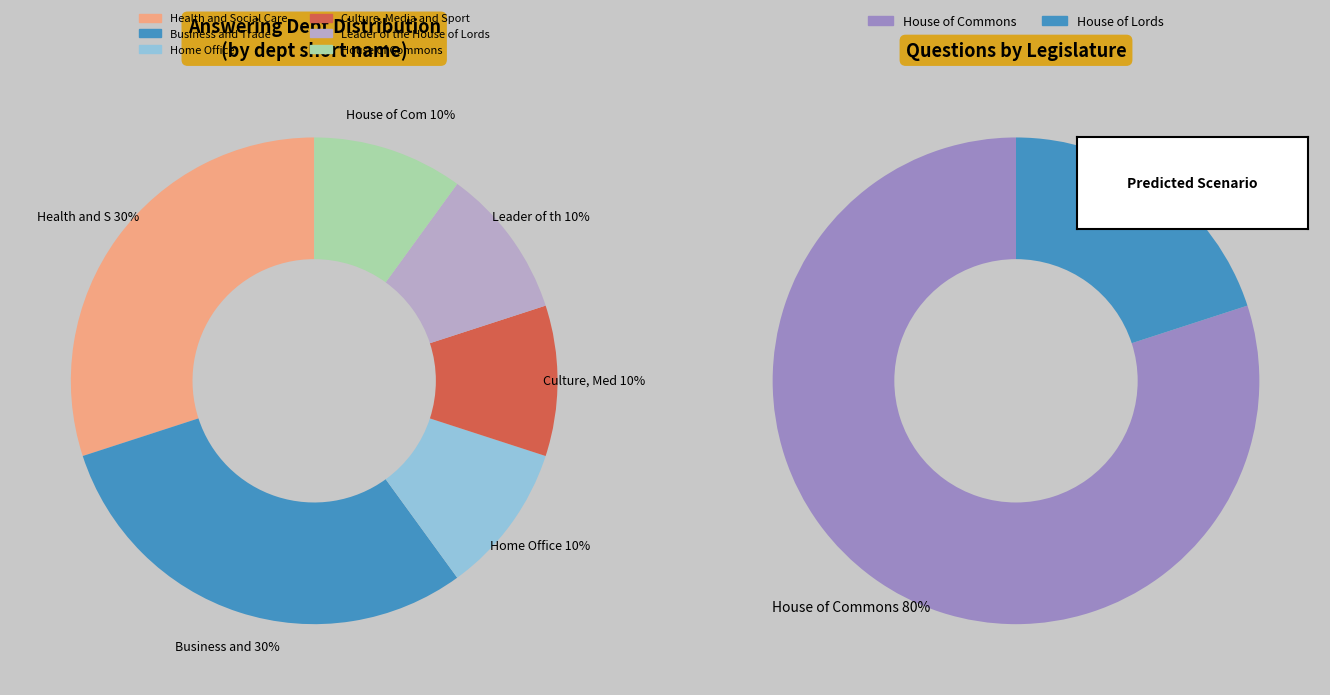

Which has a higher value, Health and Social Care or Leader of the House of Lords?

Health and Social Care